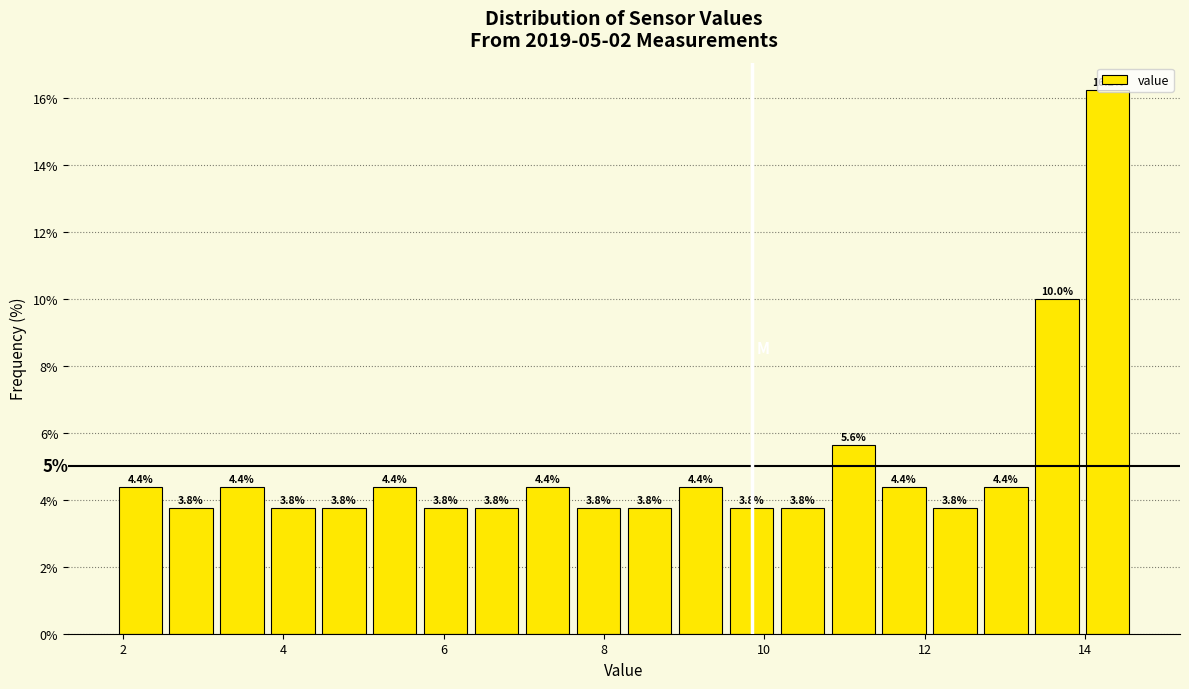

Around what value on the x-axis is the tallest bar? Give the approximate position of its centre, as read against the axis.

14.2